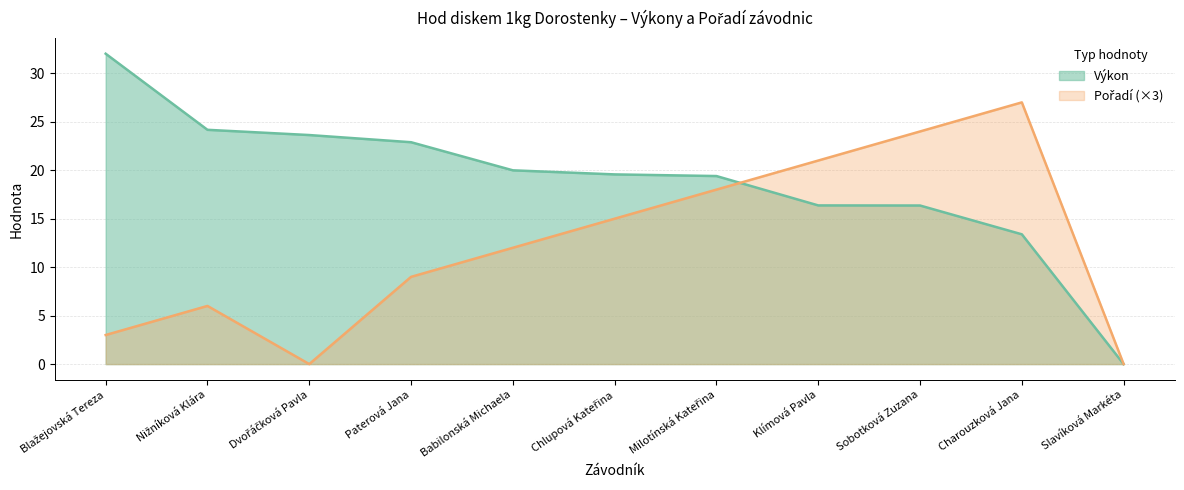

What value does the Pořadí series have at Klímová Pavla?

21.0